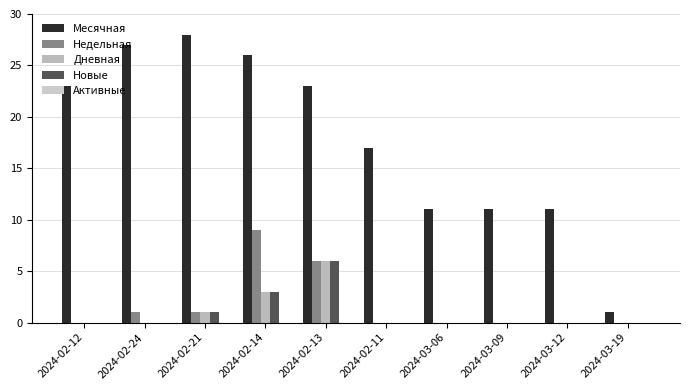

True or false: Недельная has a value of 3 at 2024-03-09.

False